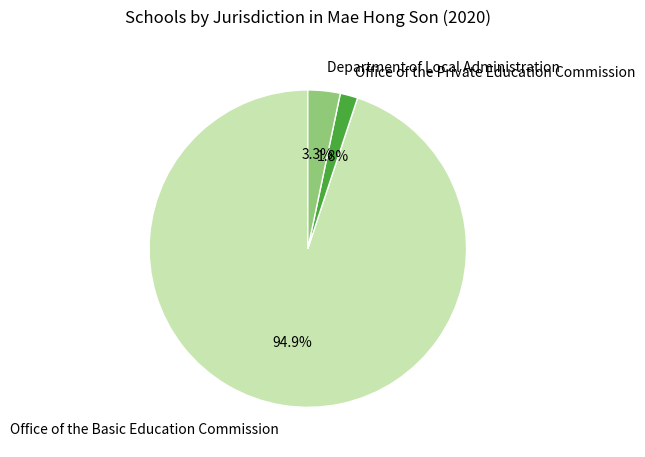

The Office of the Basic Education Commission slice represents 95% of the pie. True or false?

True